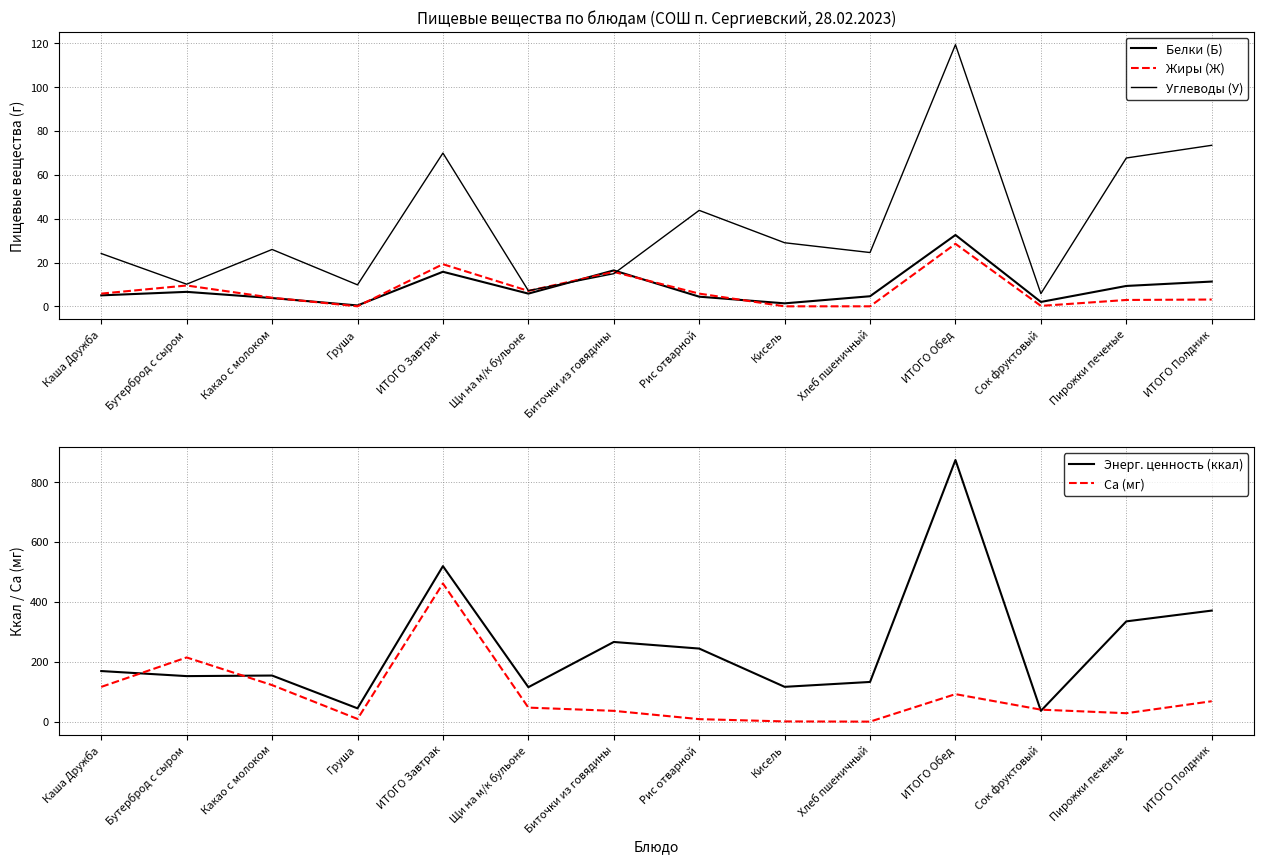

True or false: Энерг. ценность (ккал) and Белки (Б) cross at least once.

False